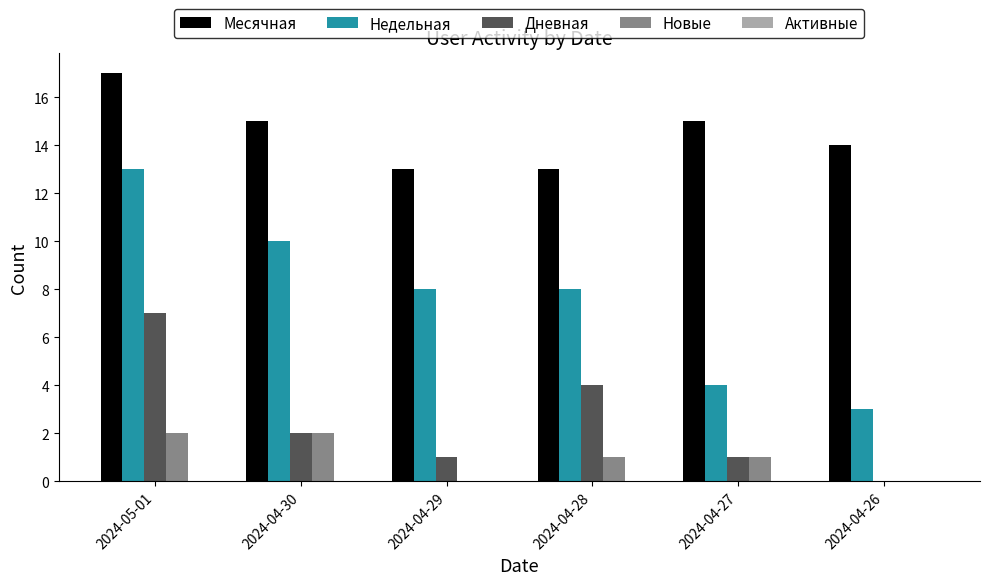

Which series changed the most between 2024-04-29 and 2024-04-27?

Недельная